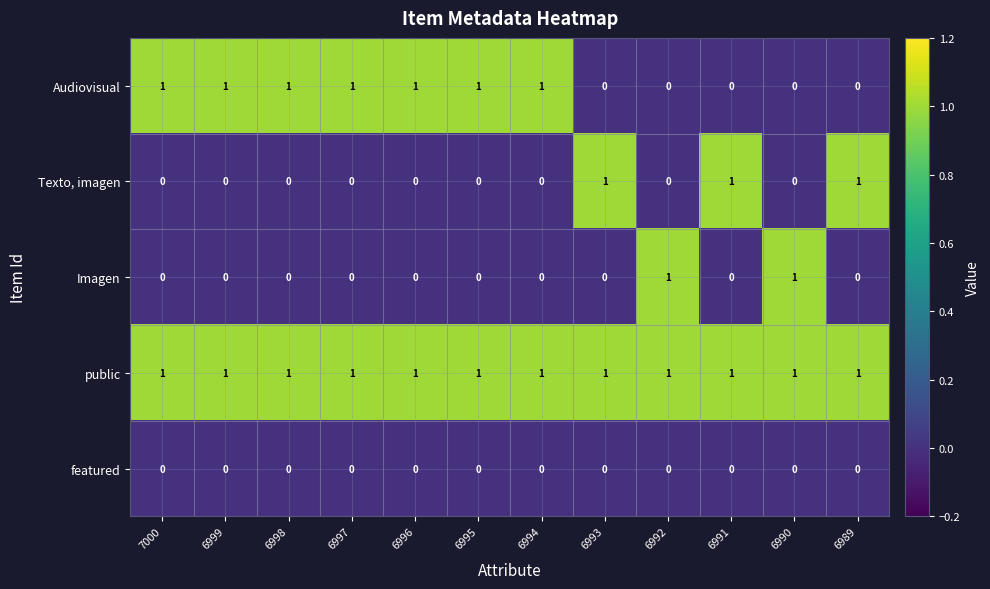

At how many categories does at least one series exceed 0?

12